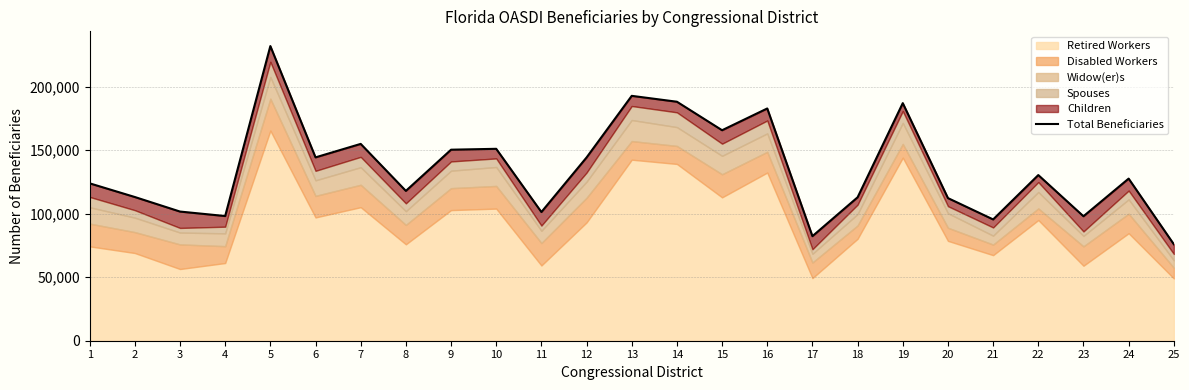

What is the greatest value displayed?

231991